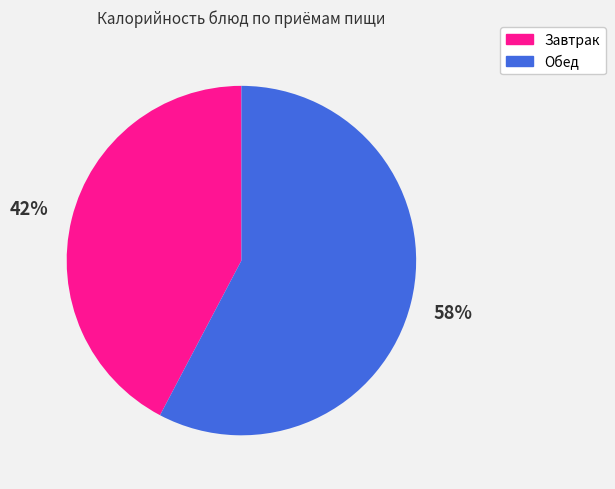

Does any single category account for the majority?

Yes